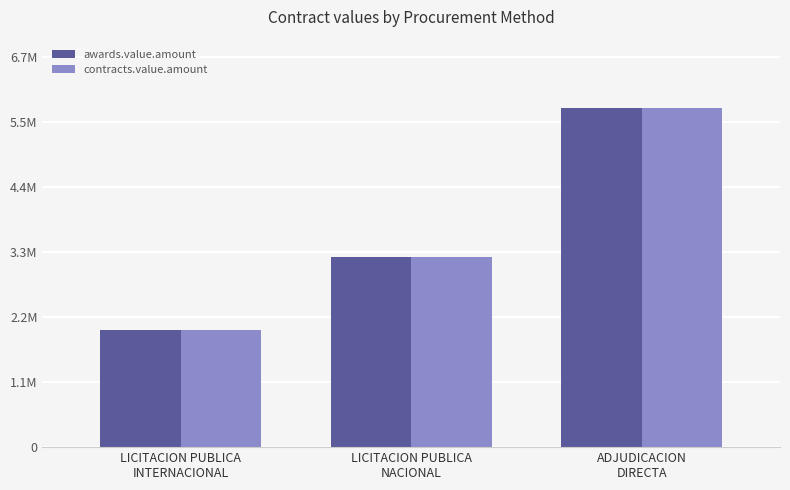

Which series has the largest total across all categories?

awards.value.amount